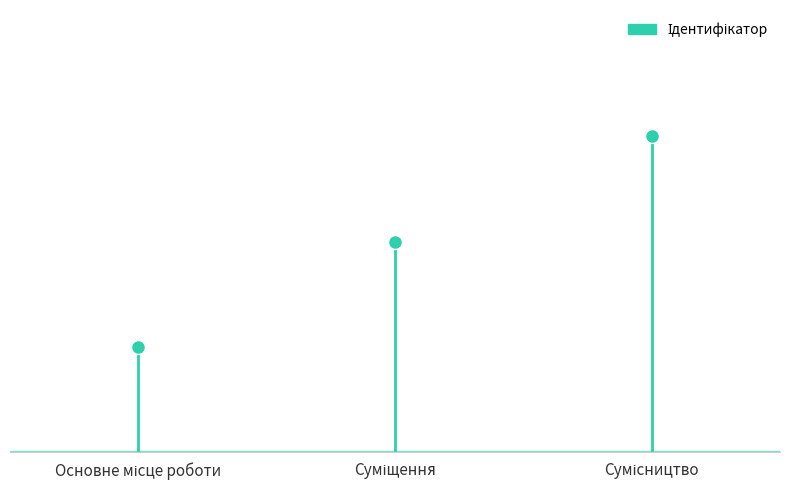

How many data points are less than 2?

1